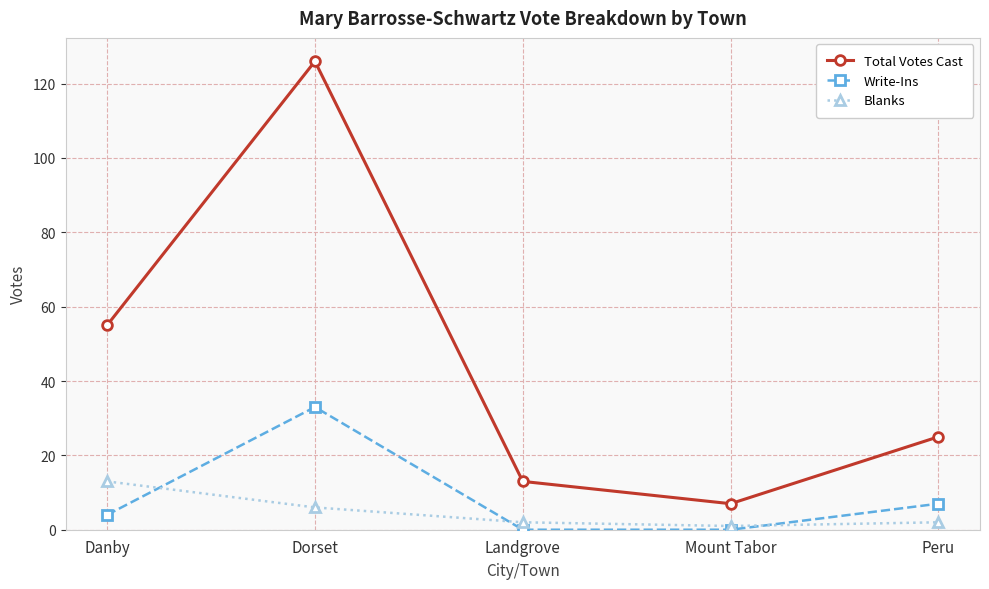

At which category is the sum across all series the highest?

Dorset